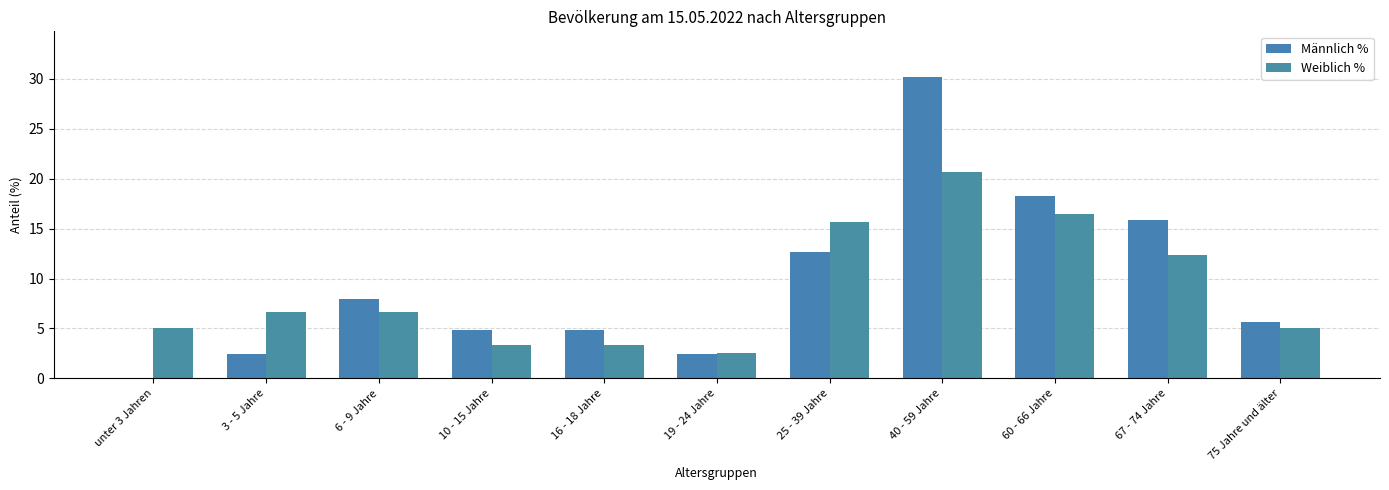

Reading left to right, transcribe all the data shown in this chart.

Männlich %: 0.0	2.4	7.9	4.8	4.8	2.4	12.7	30.2	18.3	15.9	5.6
Weiblich %: 5.0	6.6	6.6	3.3	3.3	2.5	15.7	20.7	16.5	12.4	5.0